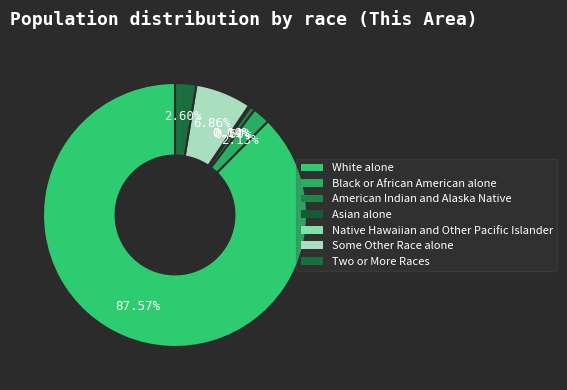

How many segments does this pie chart have?

7